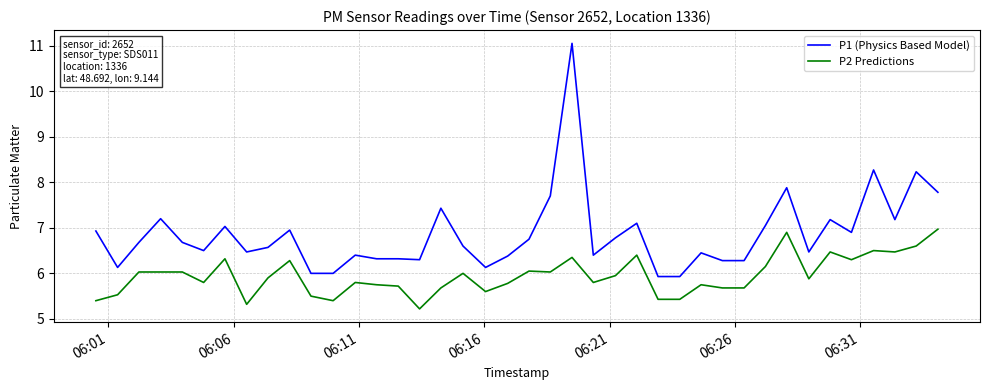

How many lines are shown in the chart?

2